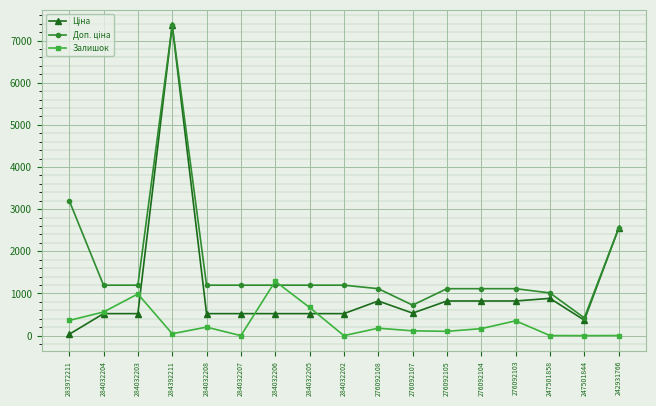

At which category does Залишок reach its first local peak?

284032203